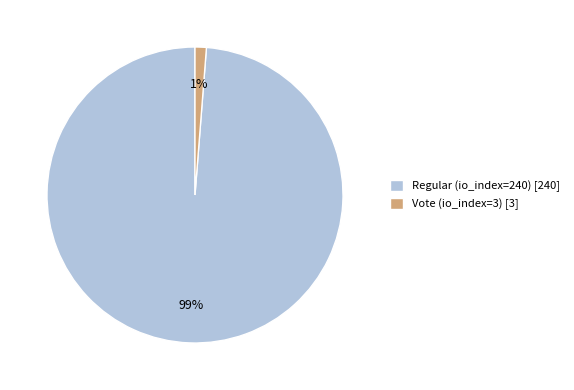

Is it true that Regular (io_index=240) is 89% of the pie?

False